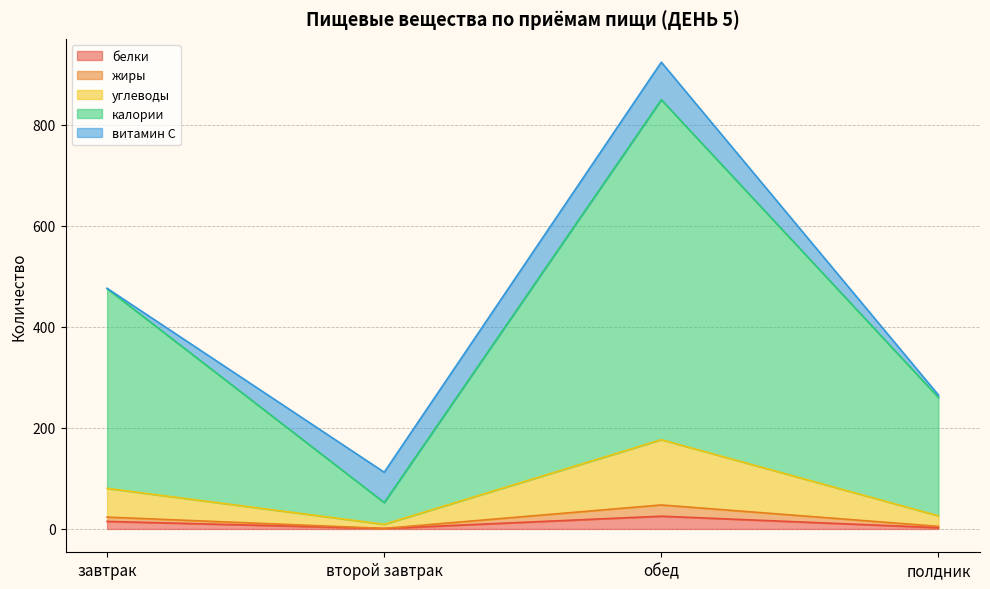

What is the highest value of the белки series?

25.2